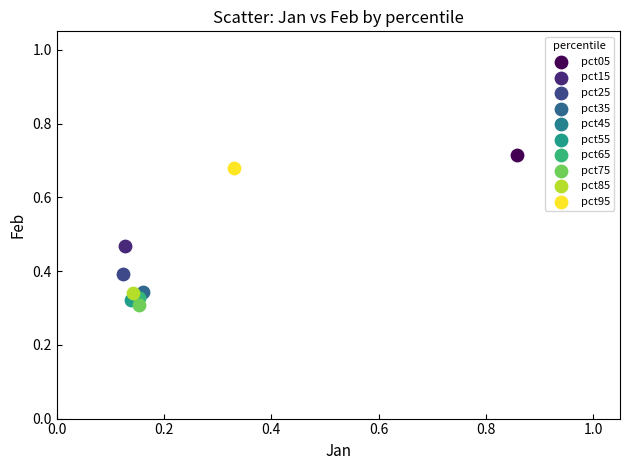

What are all the series names shown in the legend?

pct05, pct15, pct25, pct35, pct45, pct55, pct65, pct75, pct85, pct95